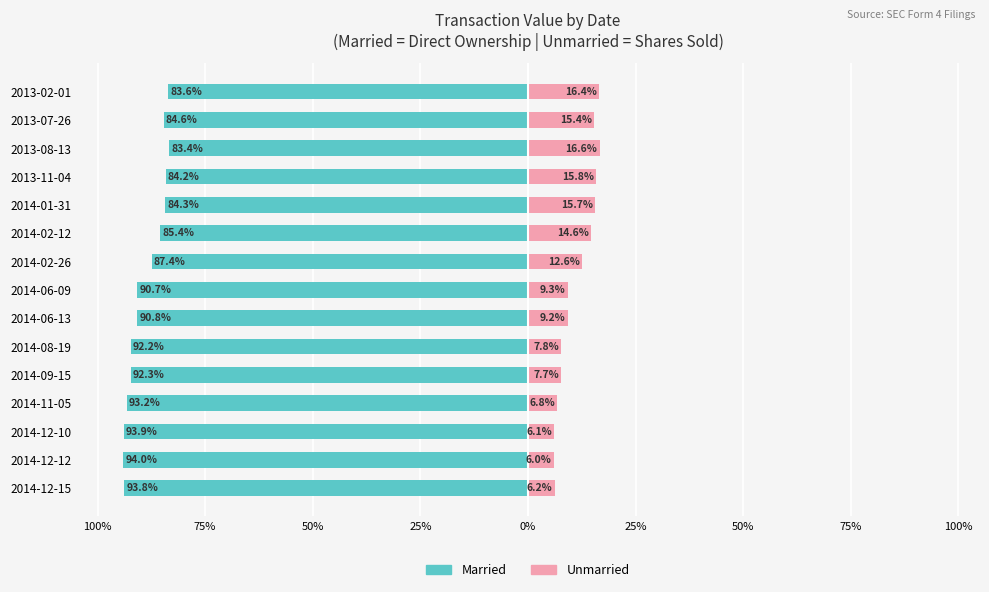

How many categories are shown in the chart?

15